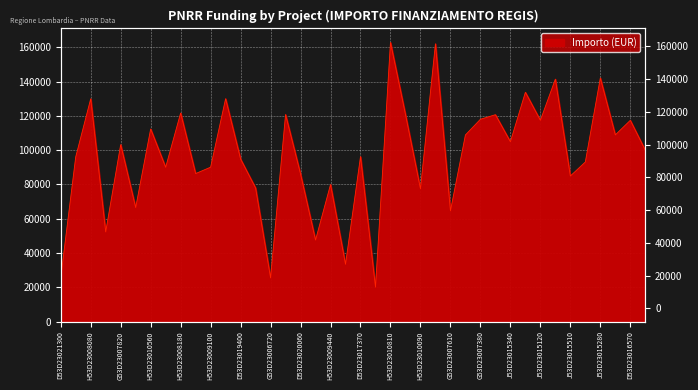

What is the minimum value shown in the chart?

20115